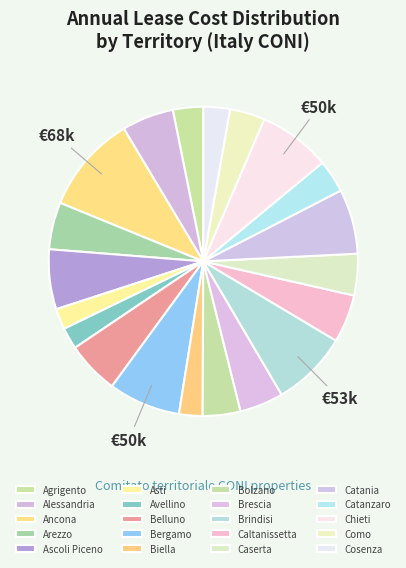

Combined, do Arezzo and Ascoli Piceno account for over 50%?

No